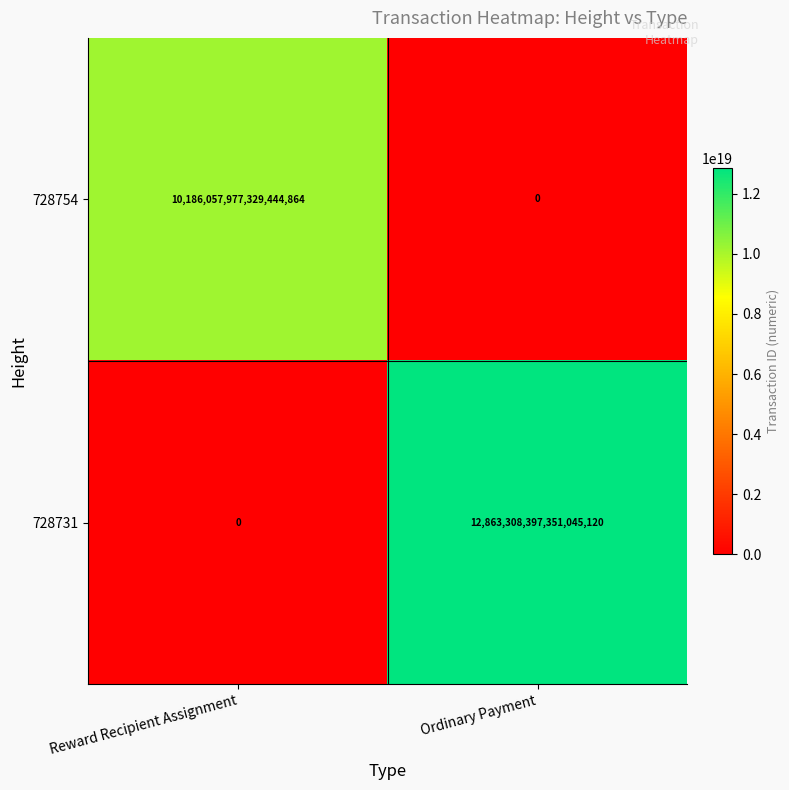

Which series has the widest spread of values?

728731